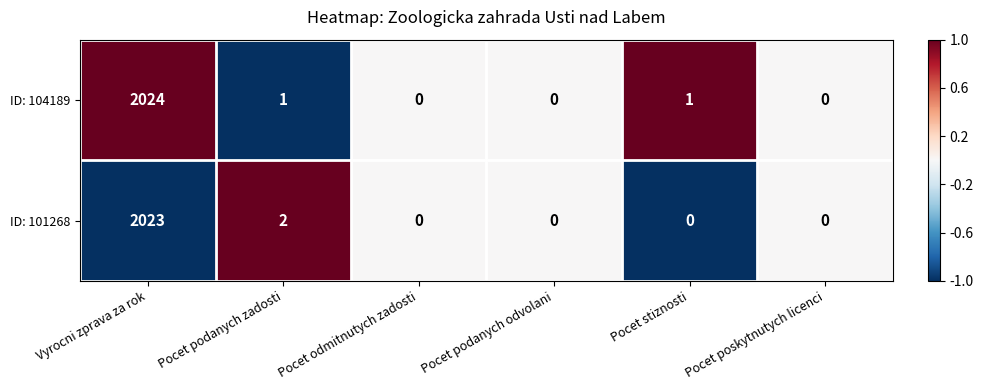

Which series has the largest range (max minus min)?

ID: 104189